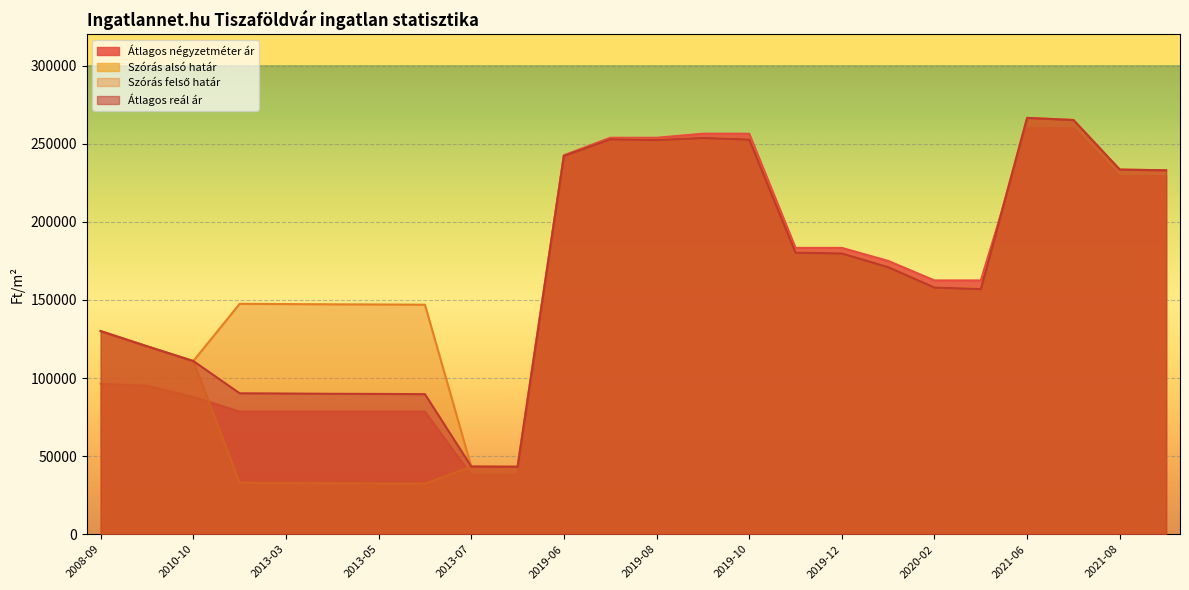

True or false: Szórás felső határ and Szórás alsó határ cross at least once.

False